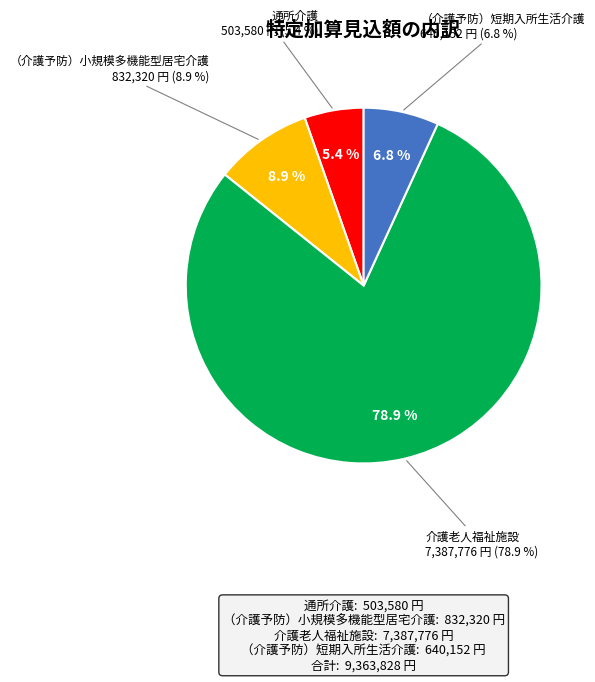

What percentage is NOT represented by 訪問介護?

100.0%